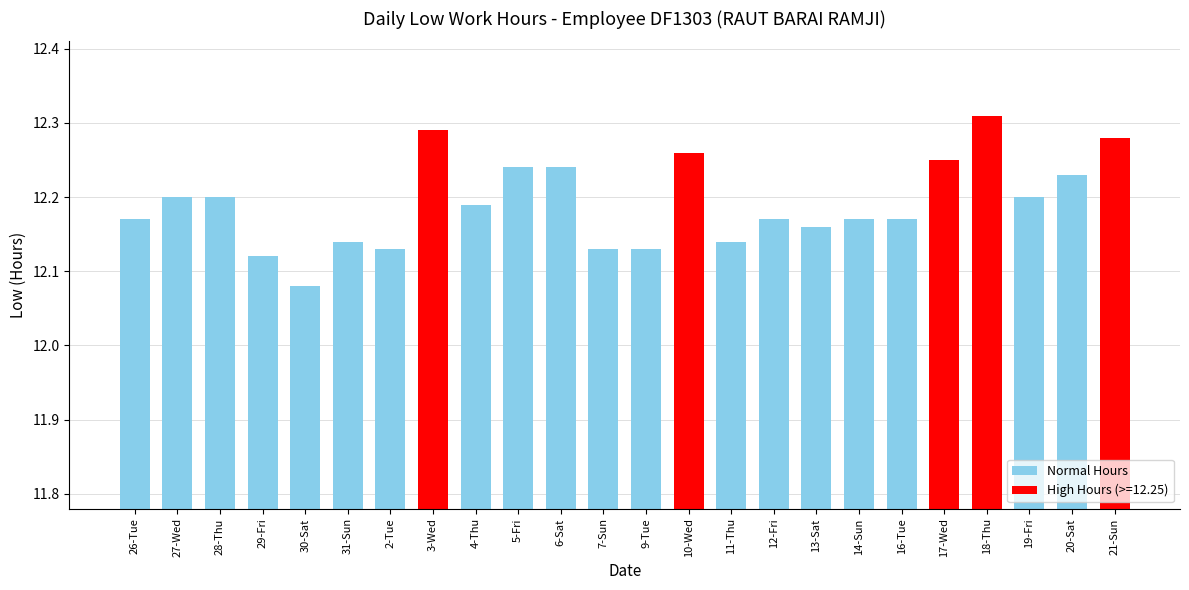

What is the label of the 23rd bar from the left?

20-Sat